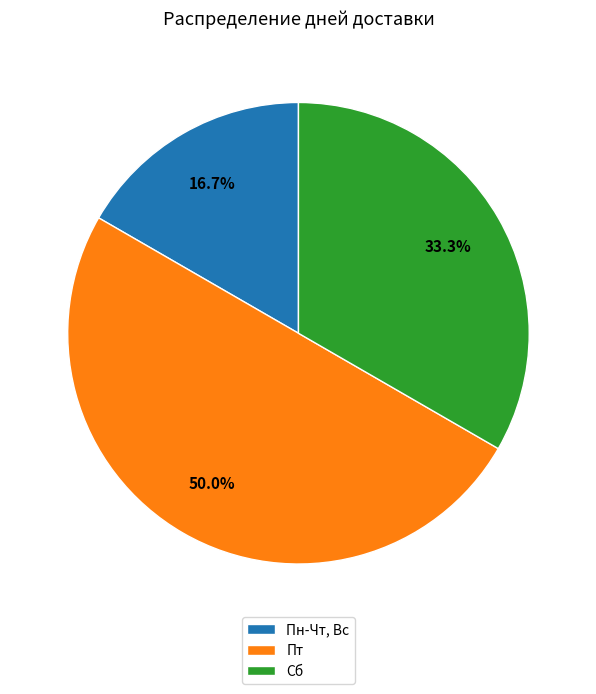

Which category has the biggest portion of the pie?

Пт